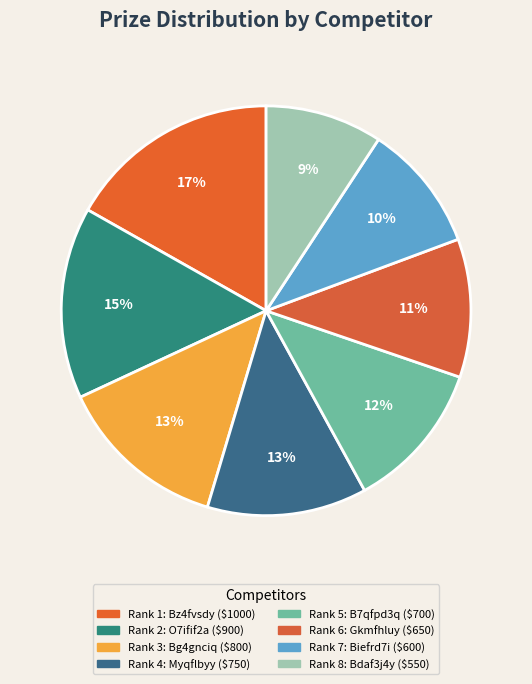

How many slices are in this pie chart?

8